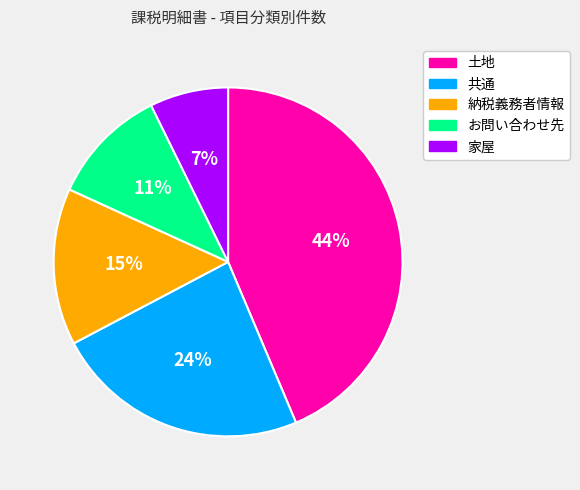

Which slice is the largest?

土地